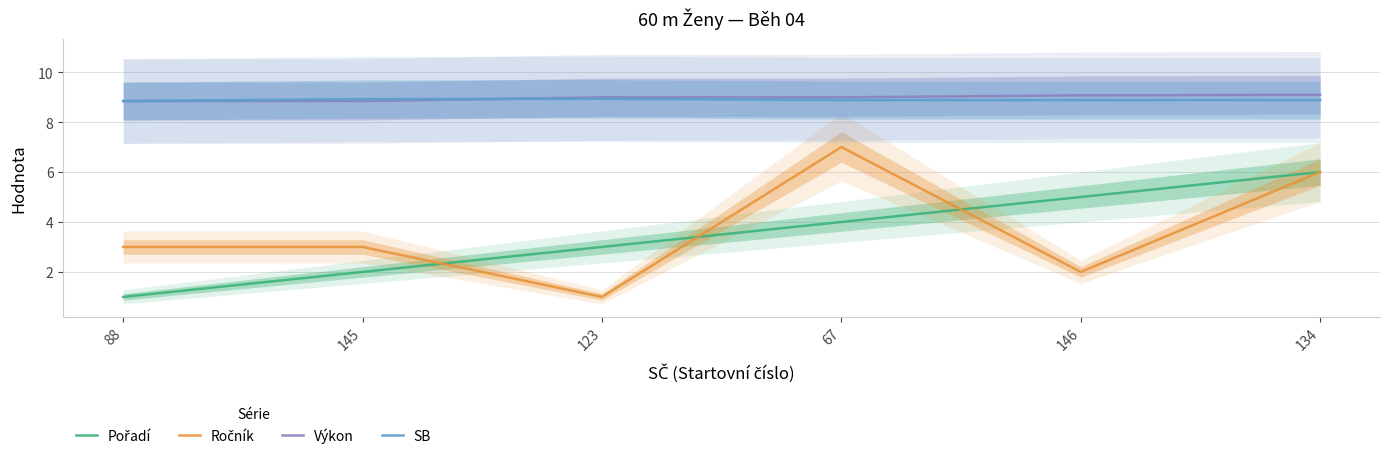

Reading left to right, extract all data points from this chart.

Pořadí: 1.0	2.0	3.0	4.0	5.0	6.0
Ročník: 3.0	3.0	1.0	7.0	2.0	6.0
Výkon: 8.8	8.8	9.0	9.0	9.1	9.1
SB: 8.8	8.9	8.9	8.9	8.9	8.9